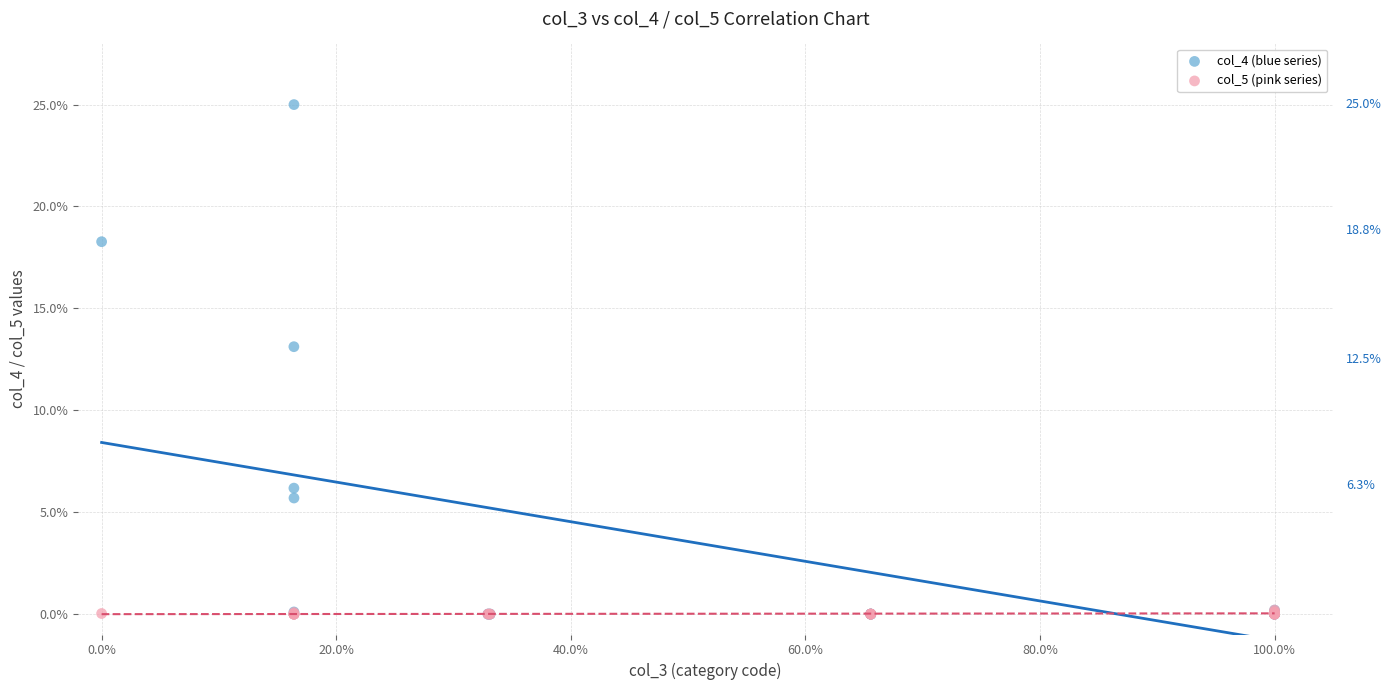

Across all series, what Y value is closest to 12?

13.1